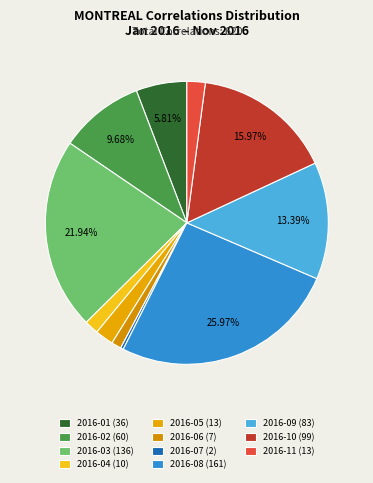

Combined, do 2016-05 and 2016-08 account for over 50%?

No